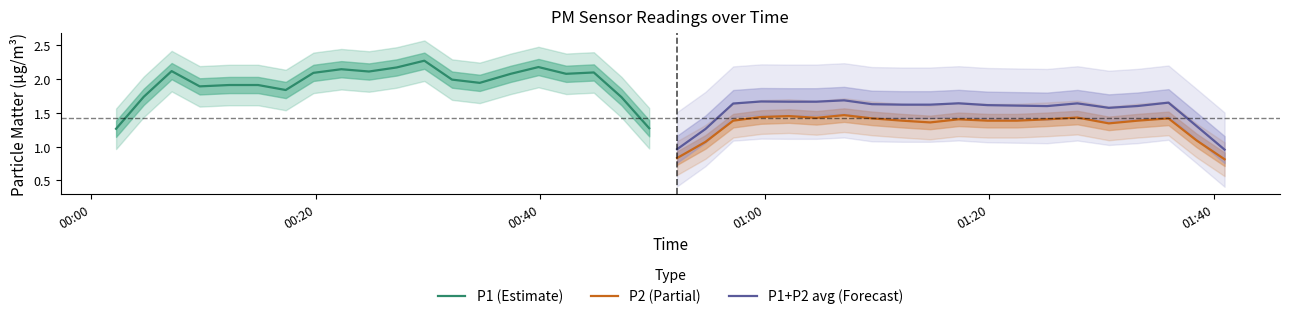

True or false: P1+P2 avg (Forecast) and P2 (Partial) intersect in this chart.

False